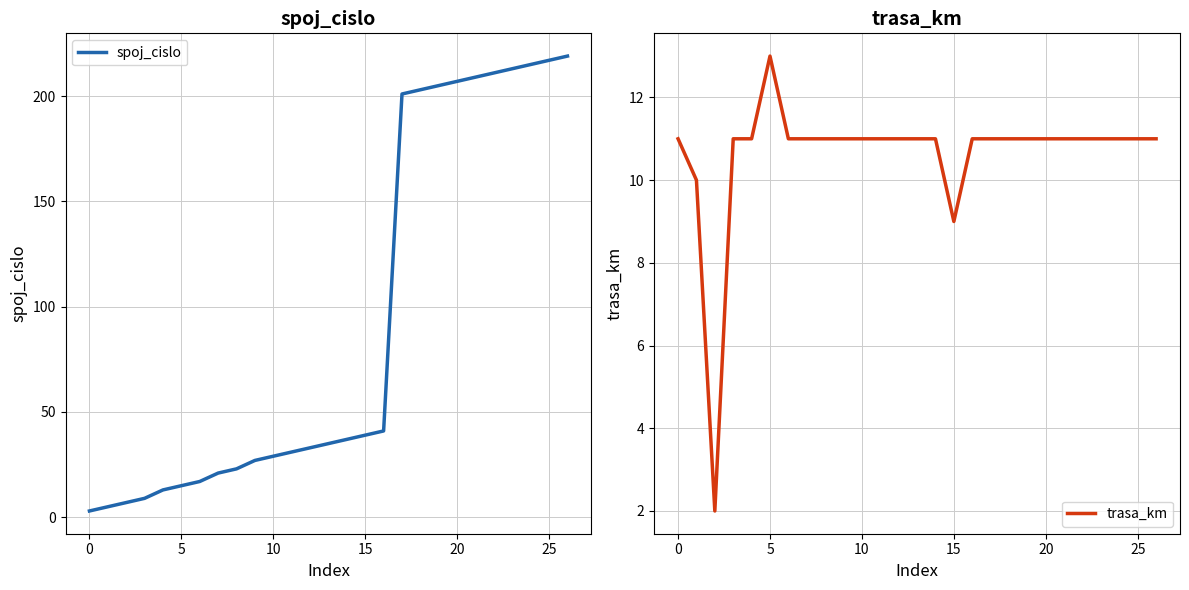

How many values in the spoj_cislo series are below 35?

13